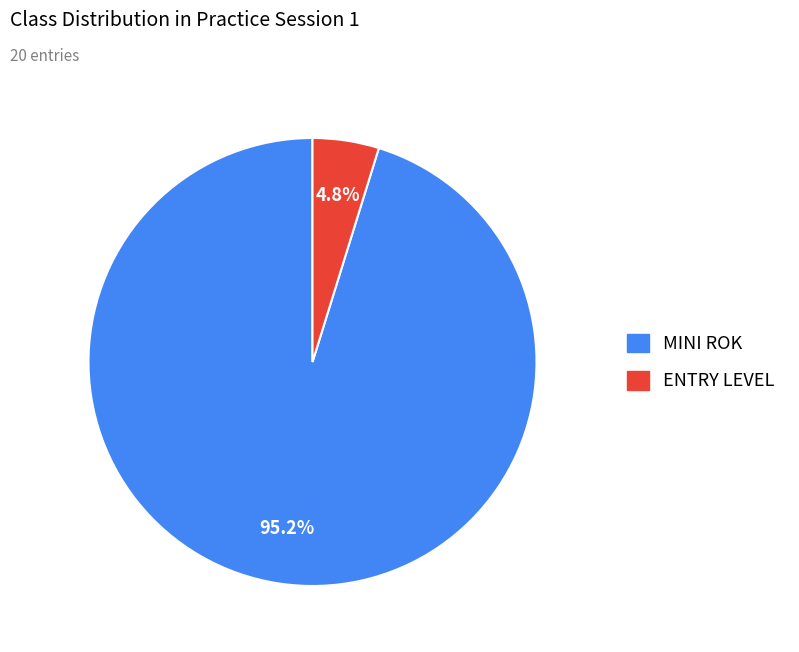

Does ENTRY LEVEL account for over 50% of the chart?

No